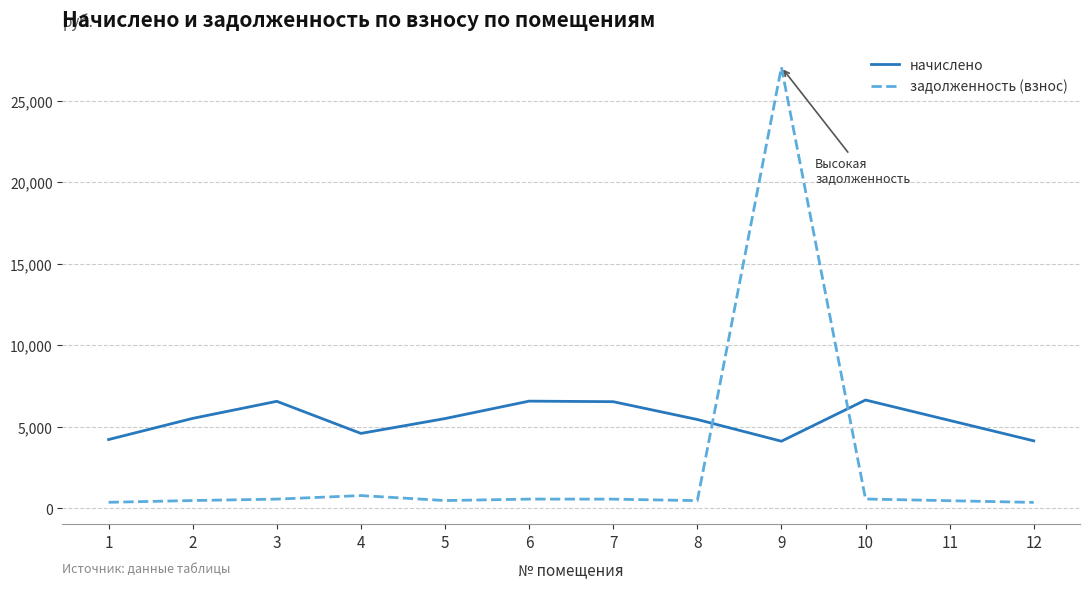

What is the difference between the maximum and minimum values in the задолженность (взнос) series?

26710.2